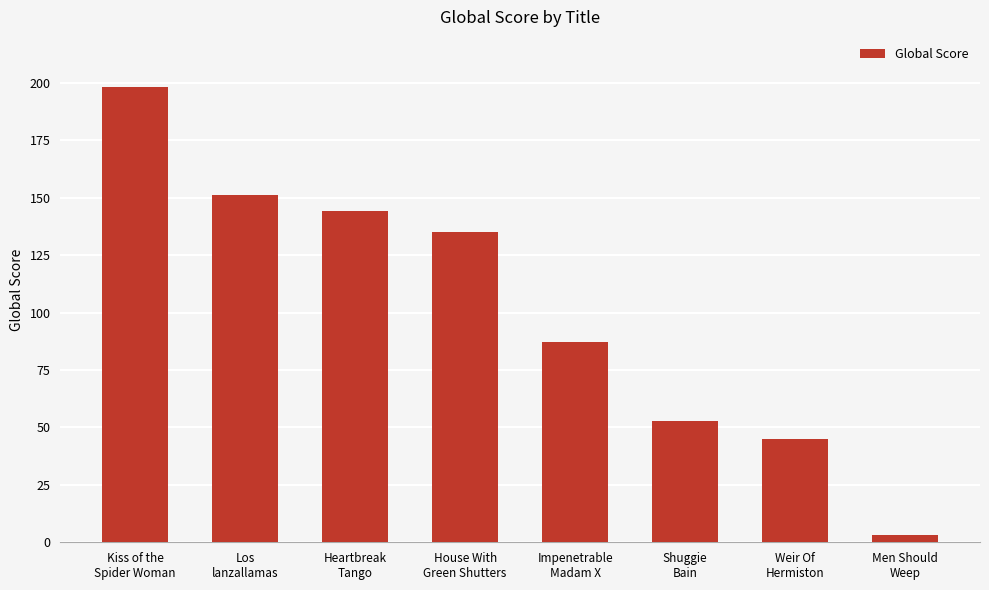

How many values are below 135?

4